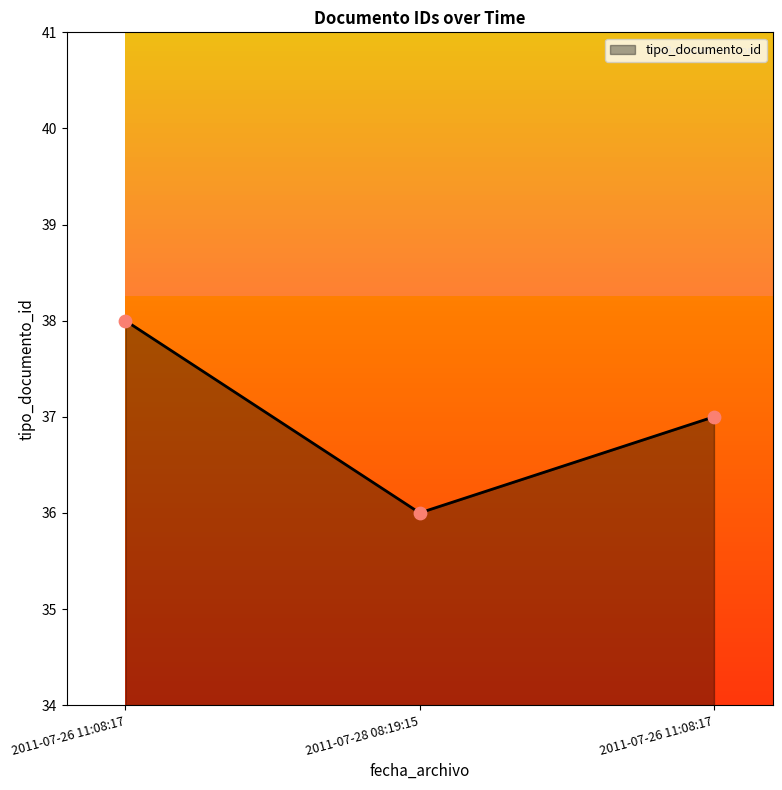

What is the ratio of the value at 2011-07-26 11:08:17 to the value at 2011-07-28 08:19:15?

1.1